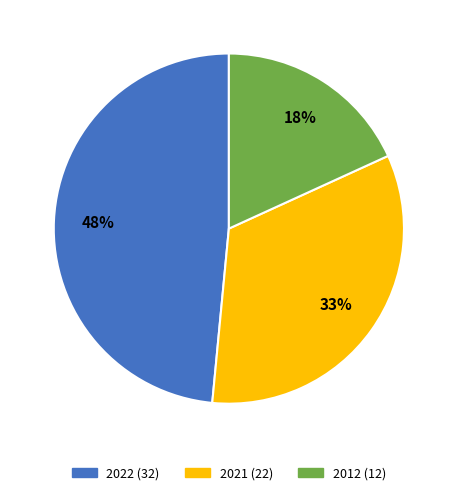

To the nearest percent, what is the difference between the largest and smallest slice percentages?

30%